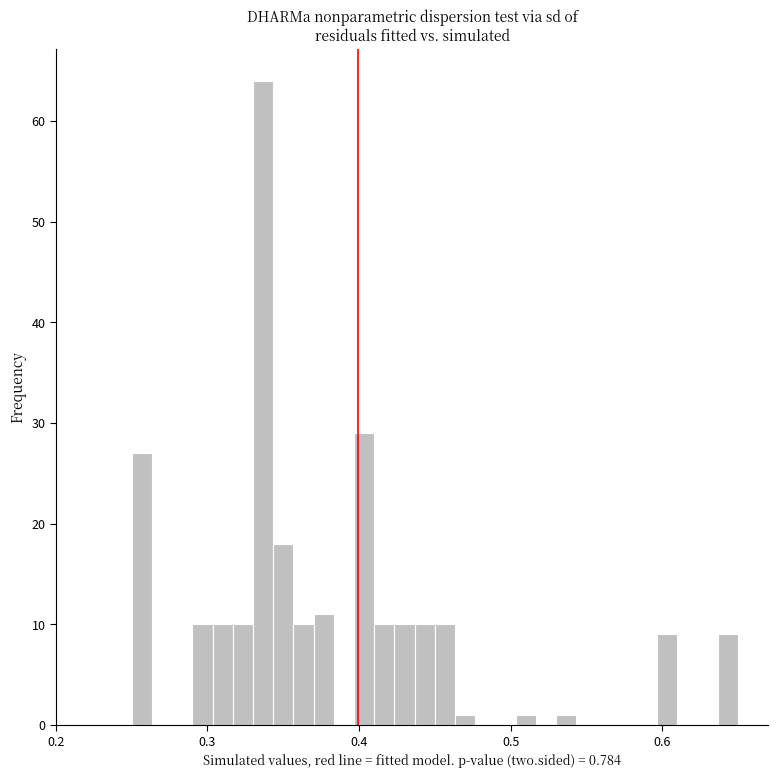

Around what value on the x-axis is the tallest bar? Give the approximate position of its centre, as read against the axis.

0.34